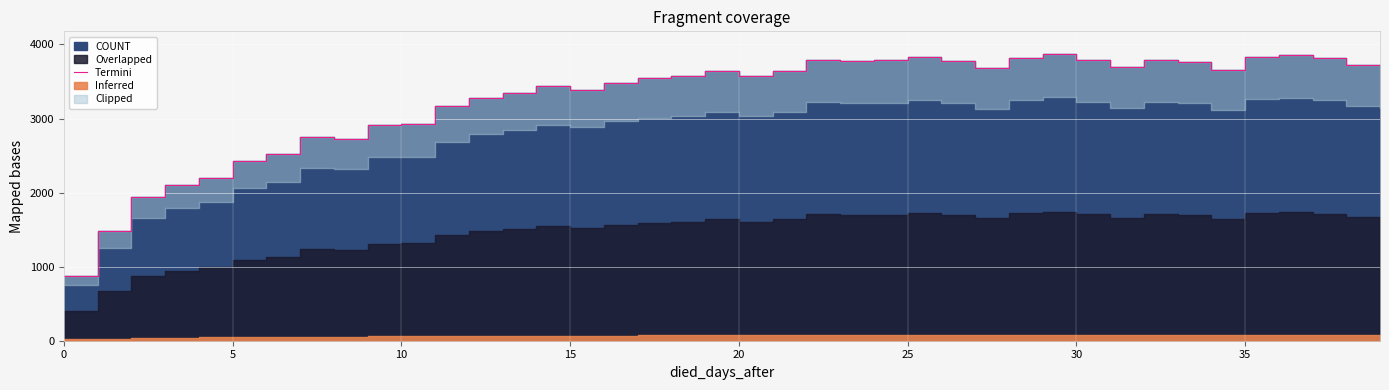

How many data points are less than 3638?

20